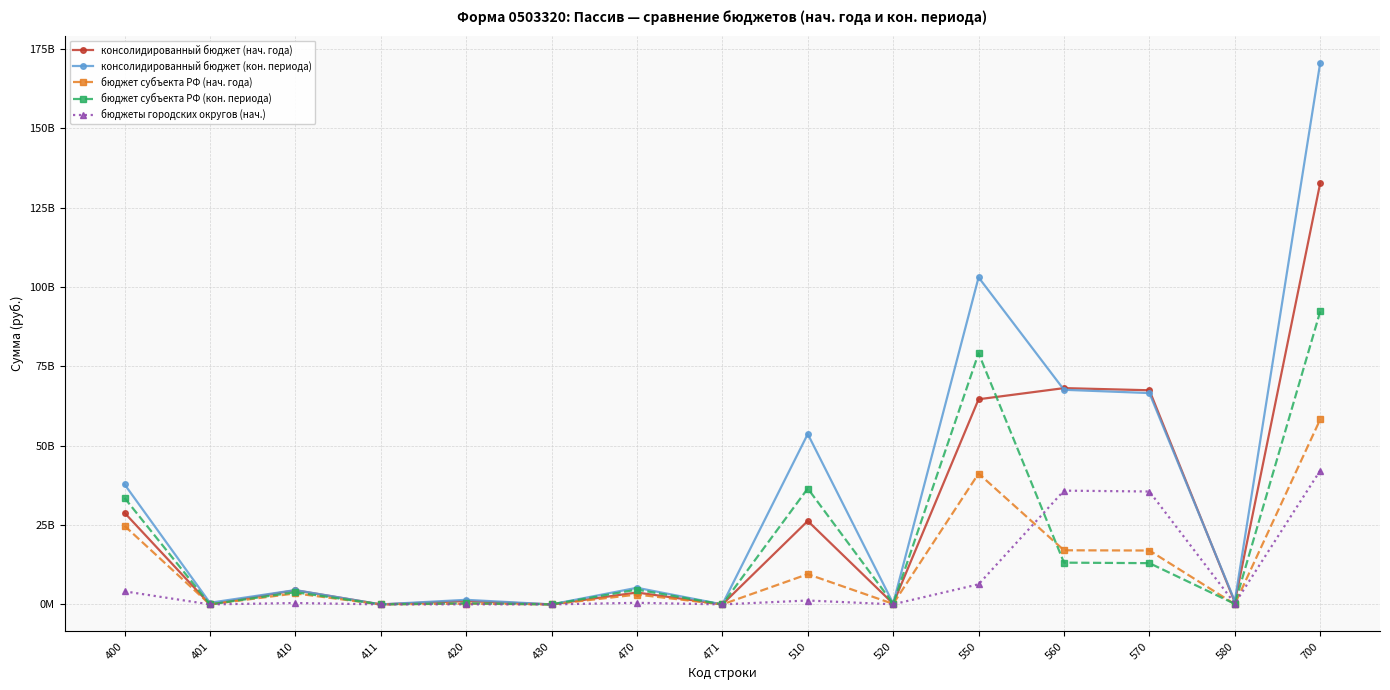

What are all the series names shown in the legend?

консолидированный бюджет (нач. года), консолидированный бюджет (кон. периода), бюджет субъекта РФ (нач. года), бюджет субъекта РФ (кон. периода), бюджеты городских округов (нач.)